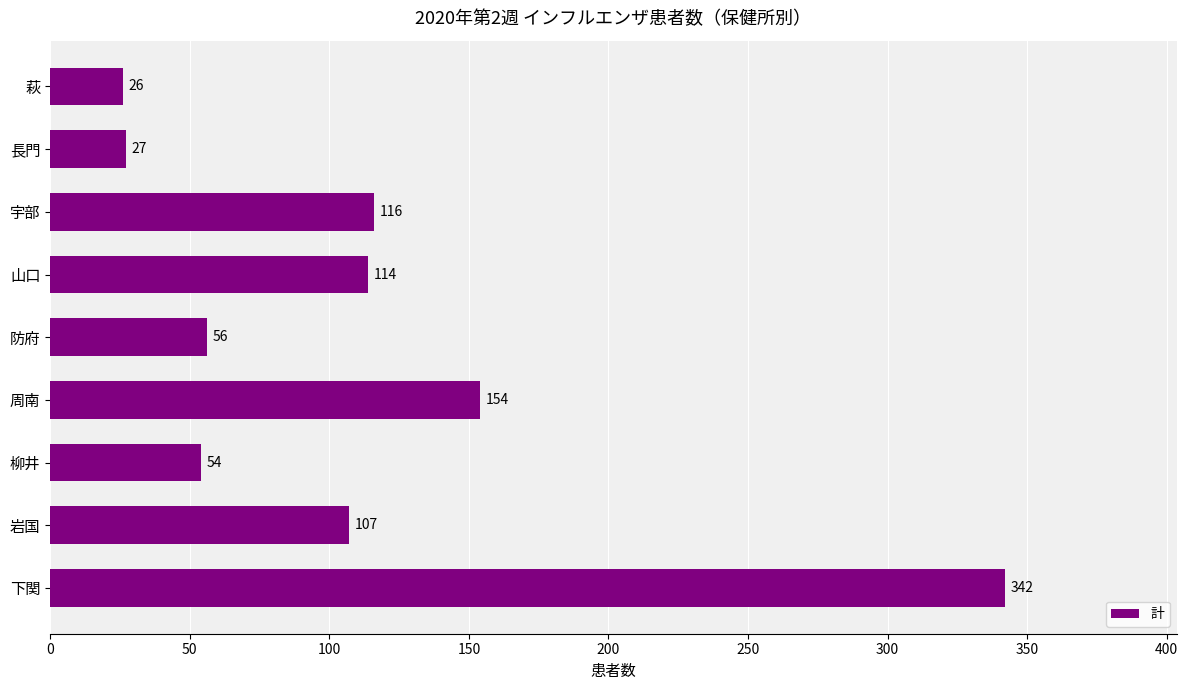

How many series are shown in this chart?

1